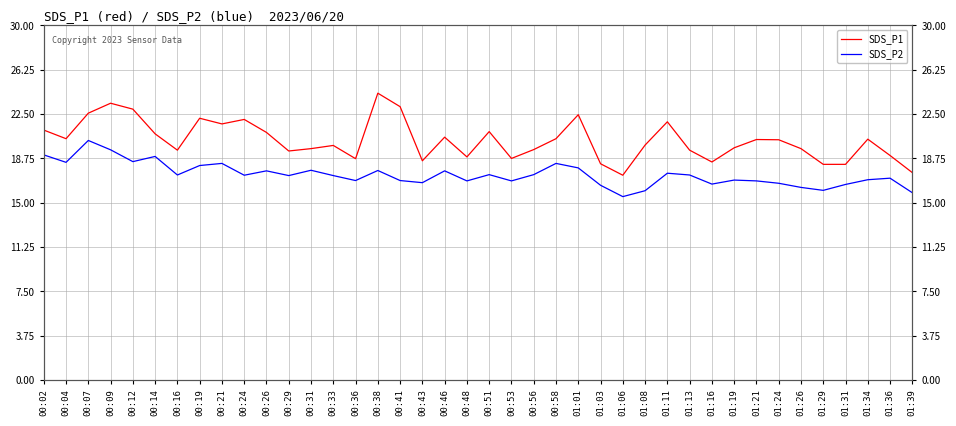

What position from the right is 00:09?

37